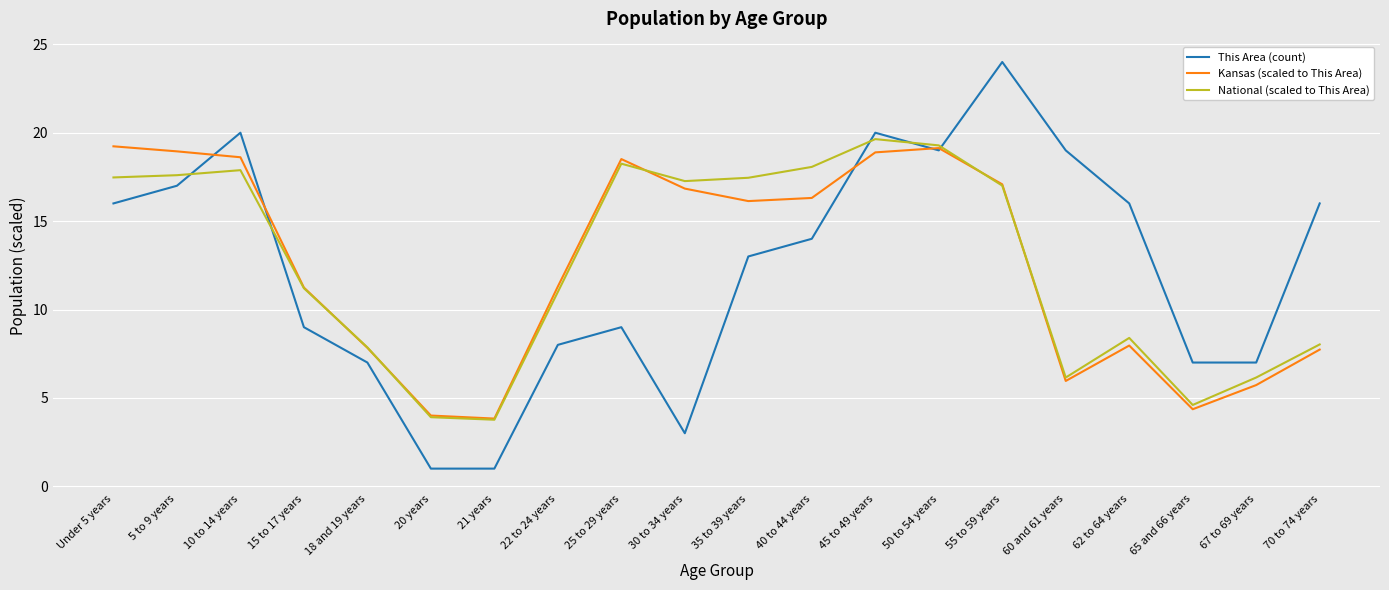

Count the number of data series in this chart.

3